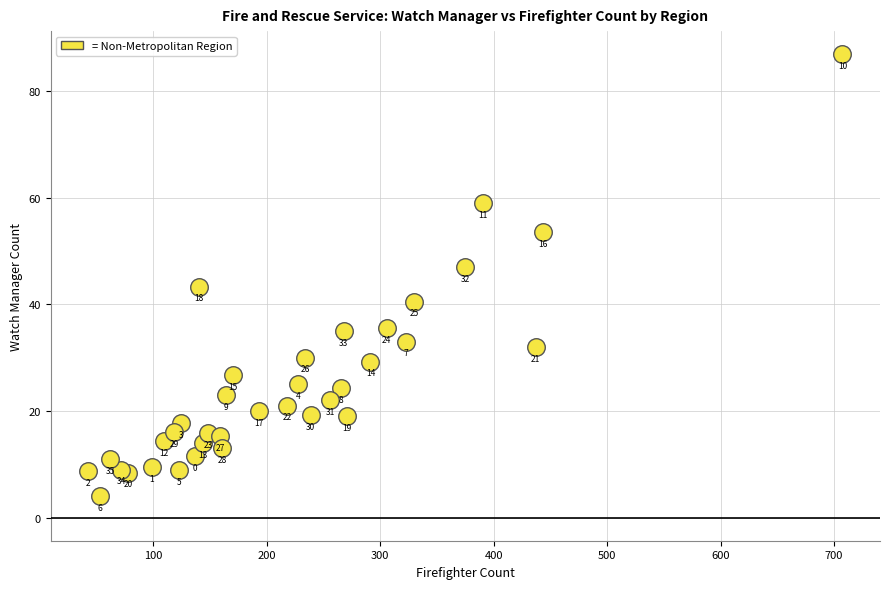

What Y value in the scatter plot is closest to 45?

43.3